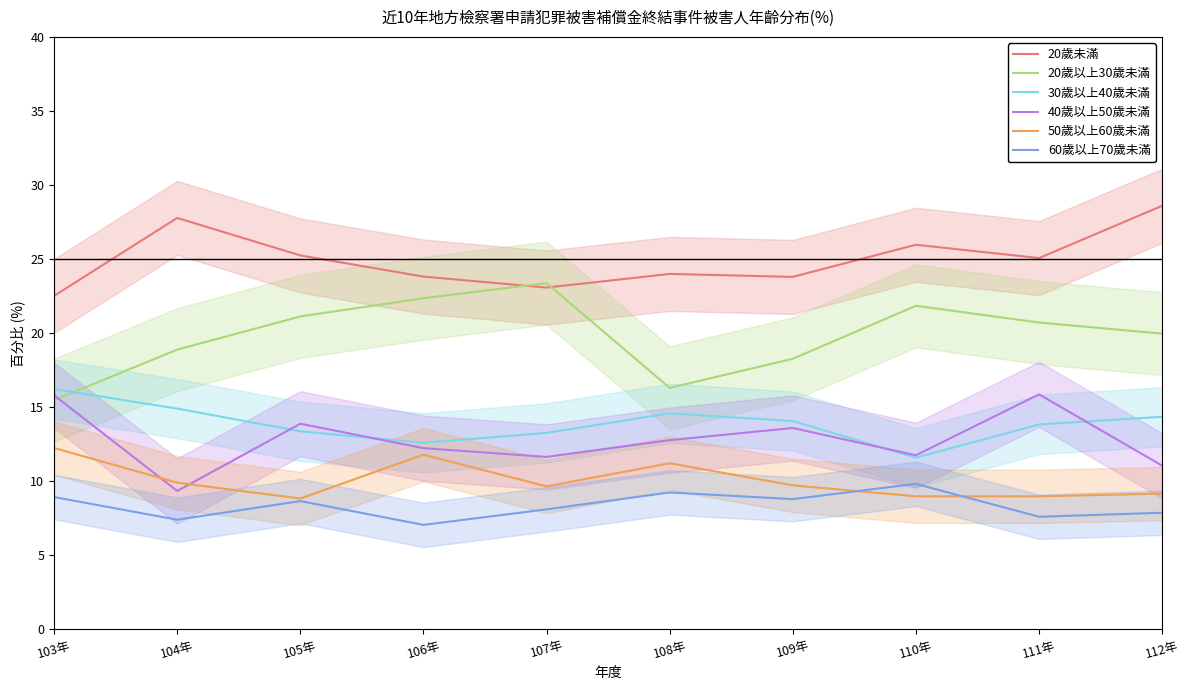

True or false: 30歲以上40歲未滿 and 20歲未滿 cross at least once.

False